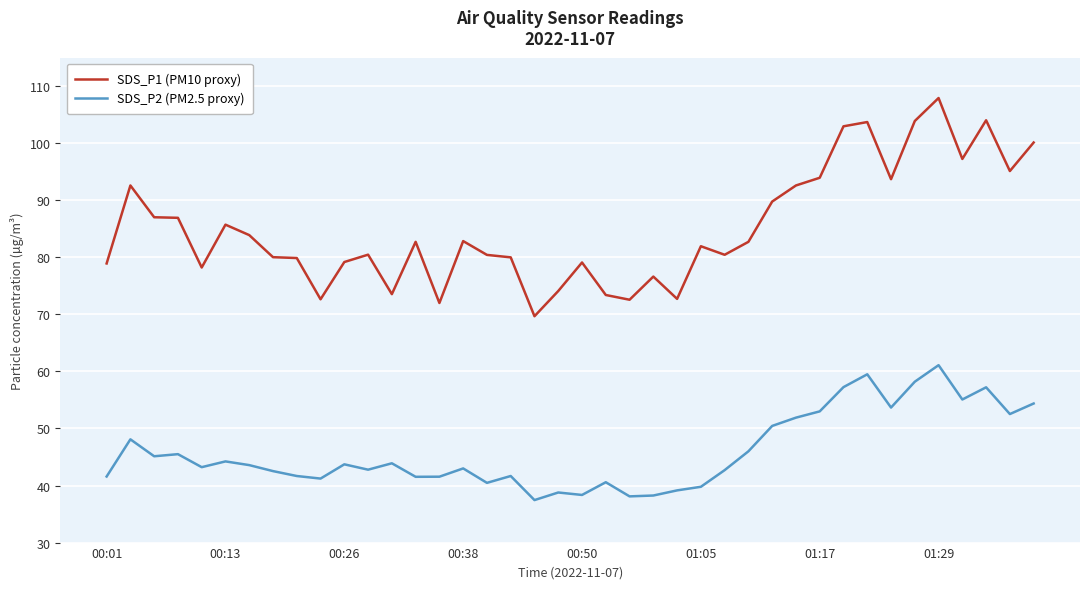

What is the lowest value of the SDS_P2 (PM2.5 proxy) series?

37.5